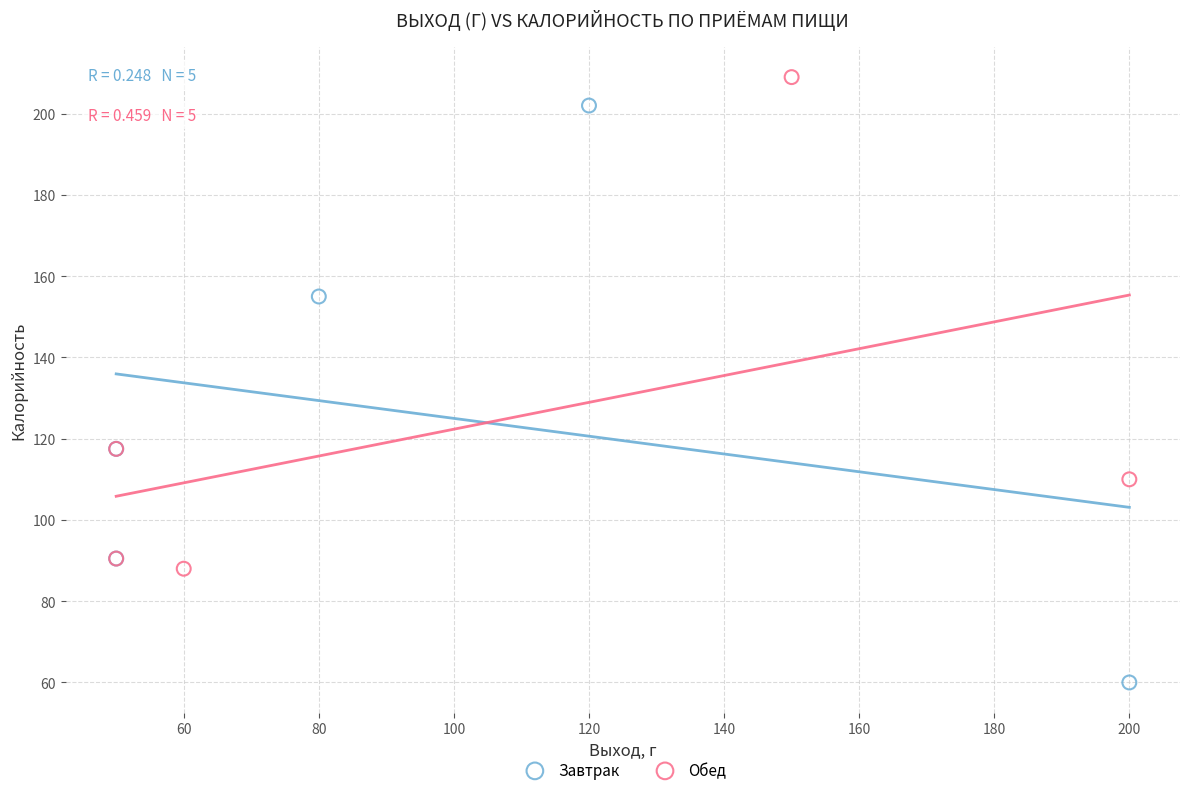

What are all the series names shown in the legend?

Завтрак, Обед